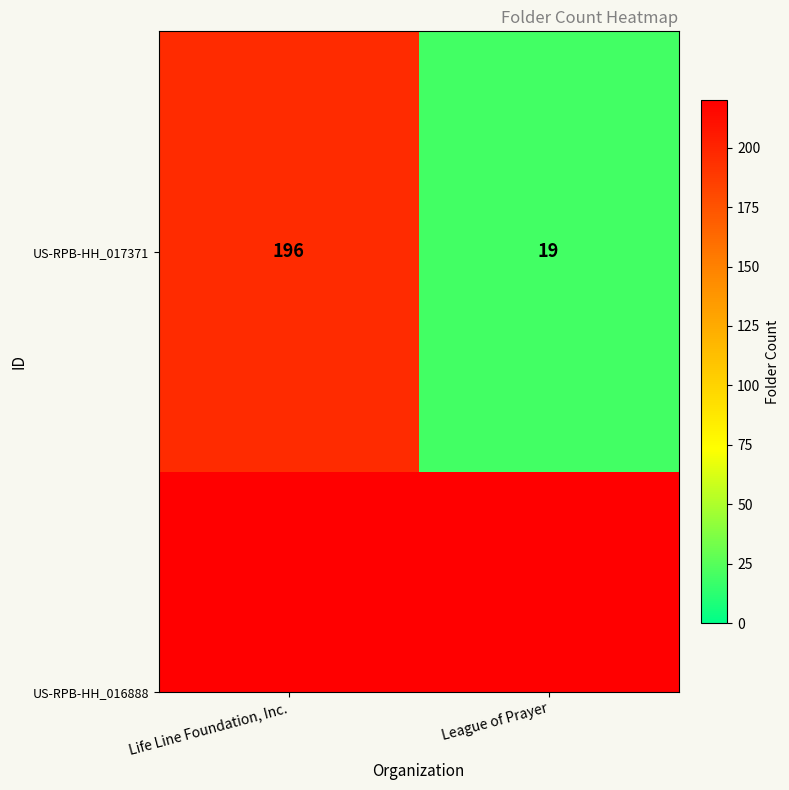

Is it true that the value at Life Line Foundation, Inc. is 269?

False